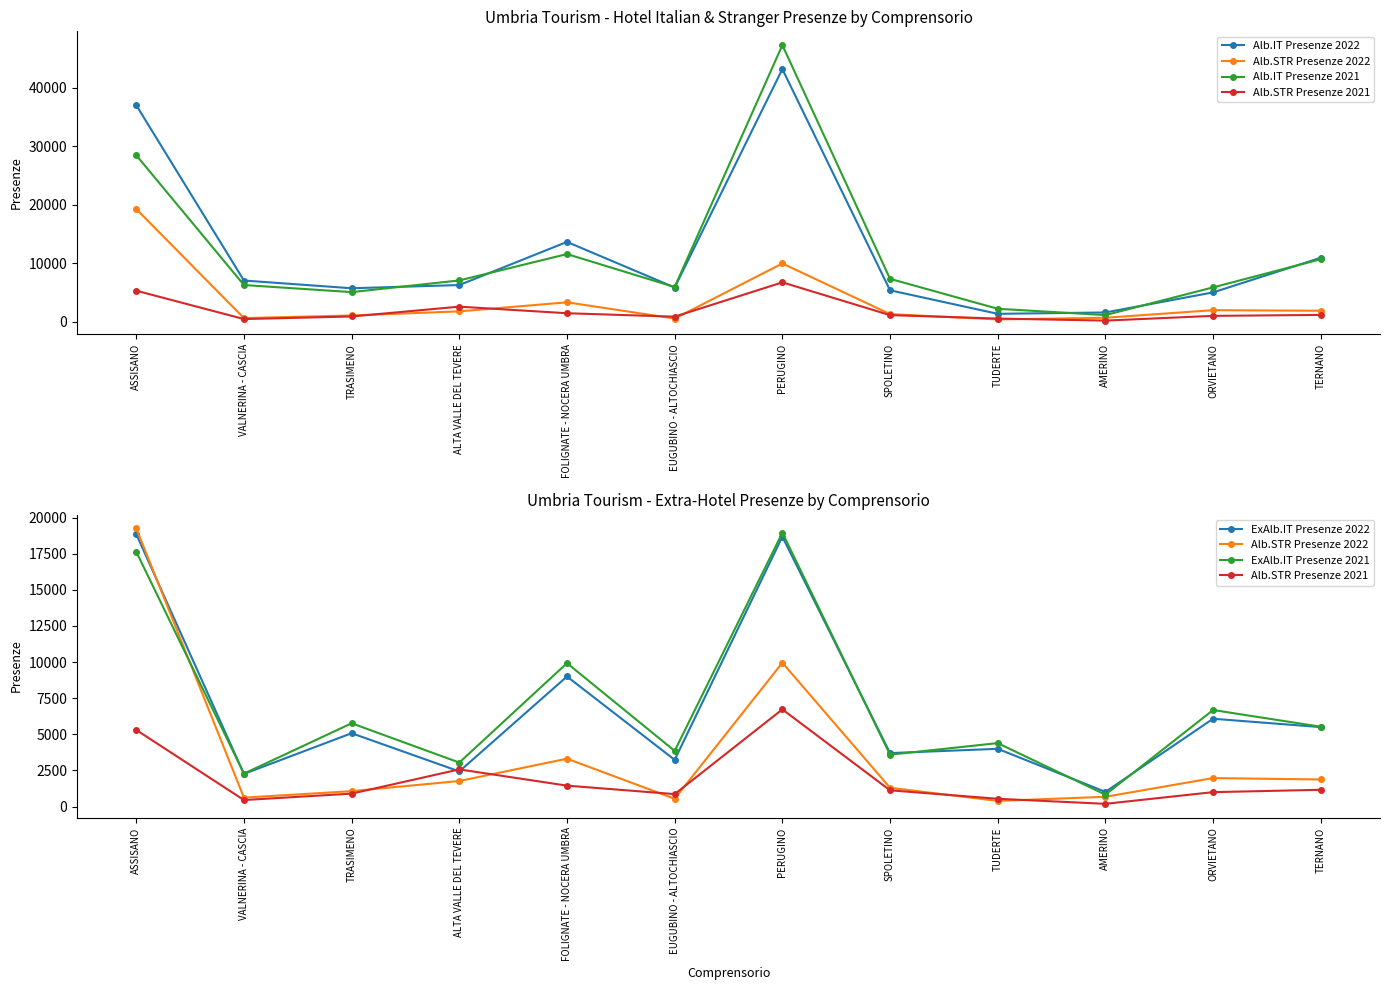

The Alb.STR Presenze 2022 series shows 1873 at TERNANO. True or false?

True